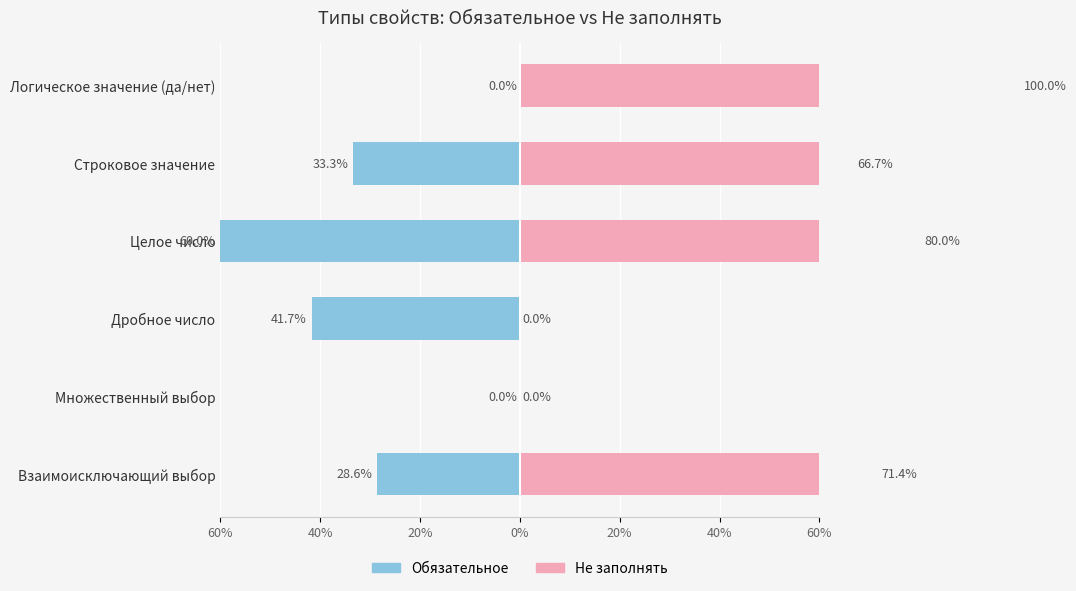

Which series has the largest total across all categories?

Не заполнять